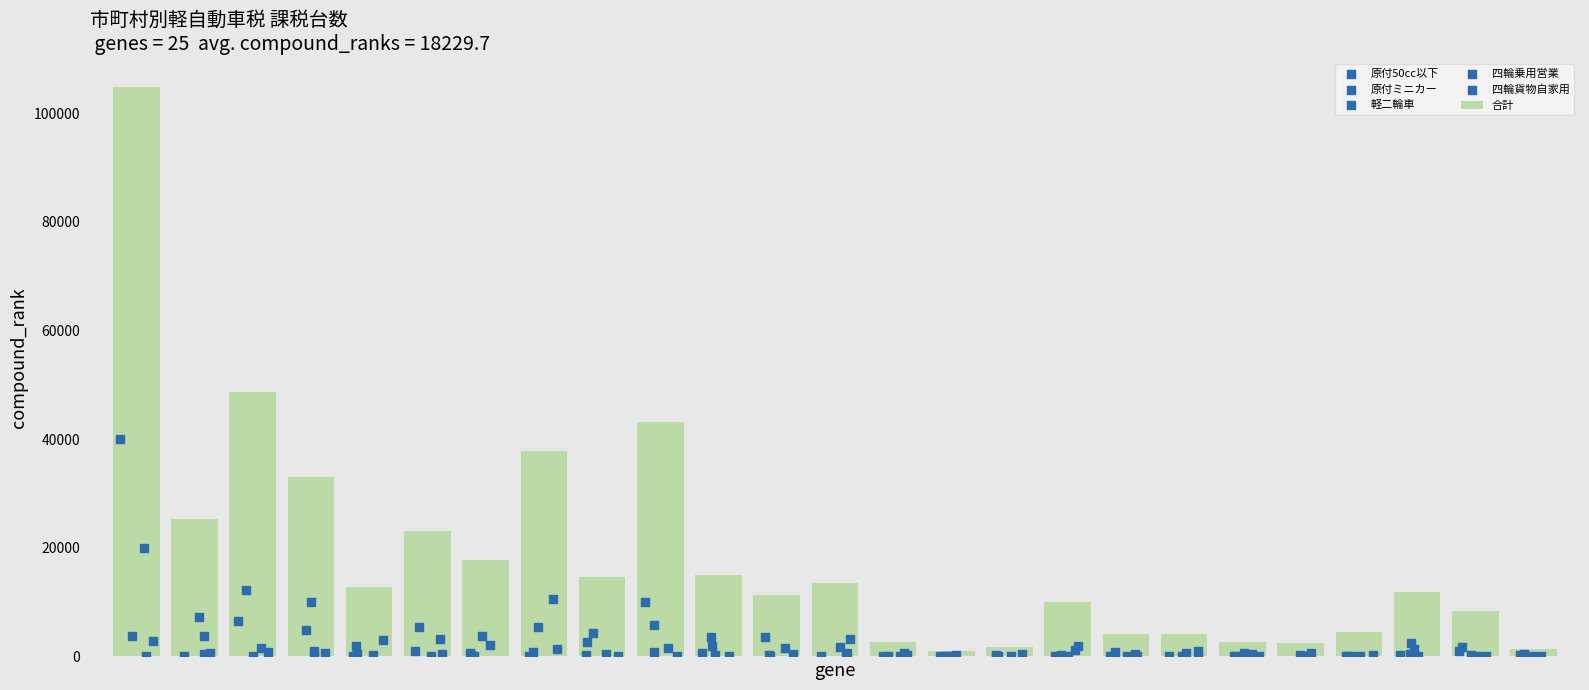

What is the sum of all 合計 values?

455743